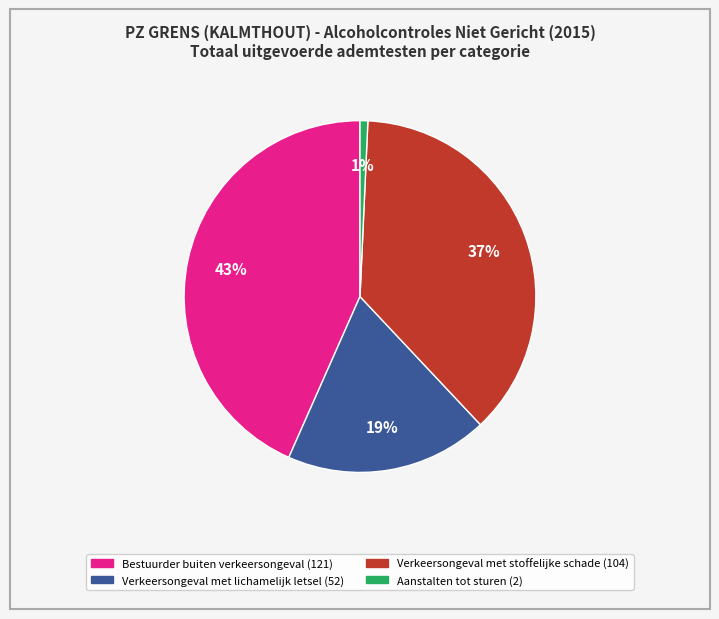

How many slices are in this pie chart?

4